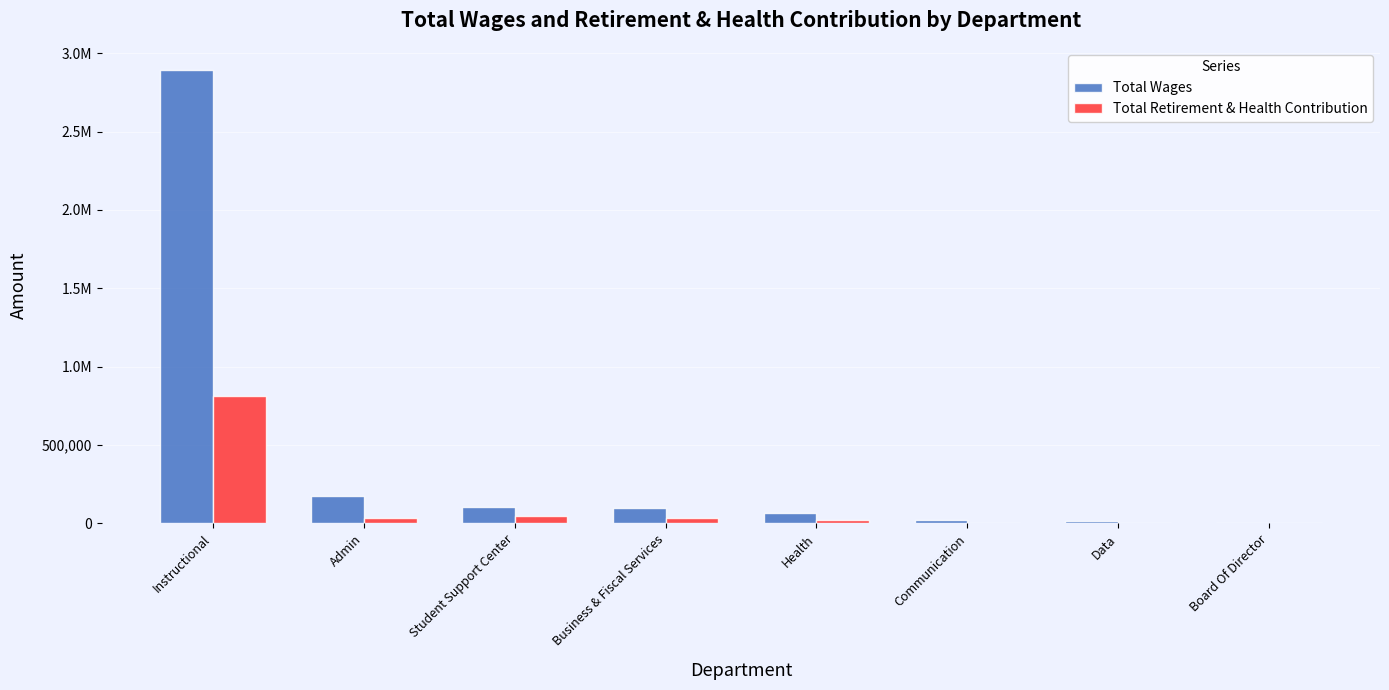

Where is Total Wages nearest to the value 1444877?

Admin